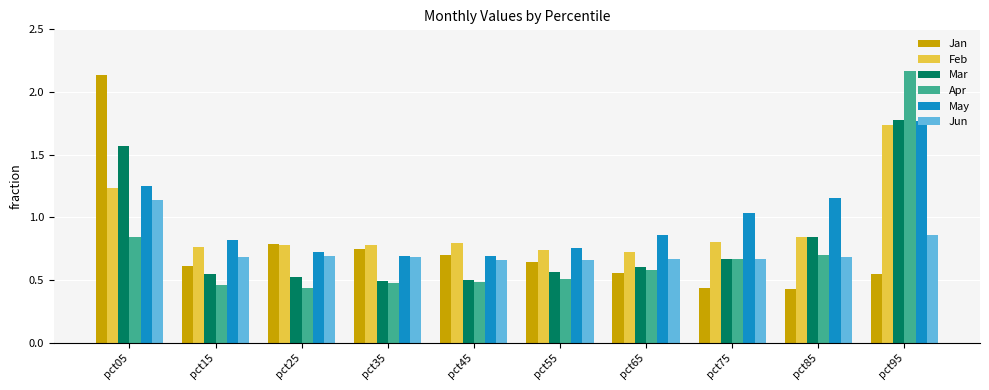

At which label is Apr closest to 1?

pct05